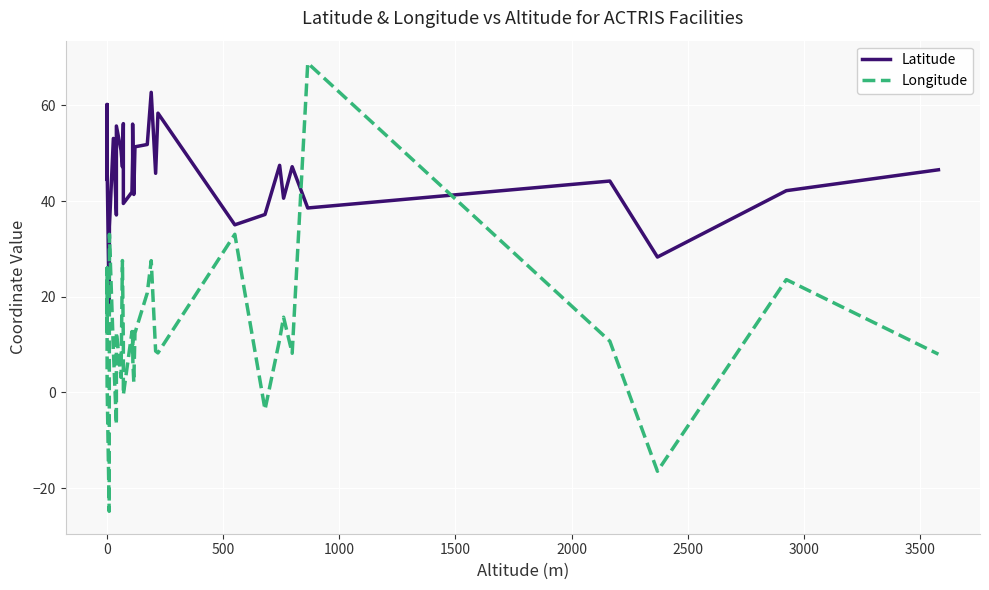

What are all the series names shown in the legend?

Latitude, Longitude